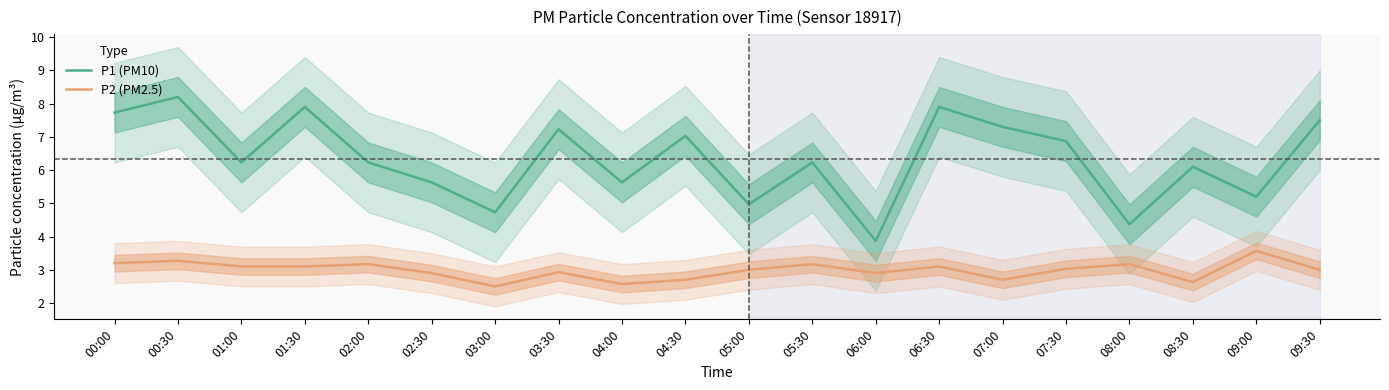

How many values in the P2 (PM2.5) series exceed 3?

10